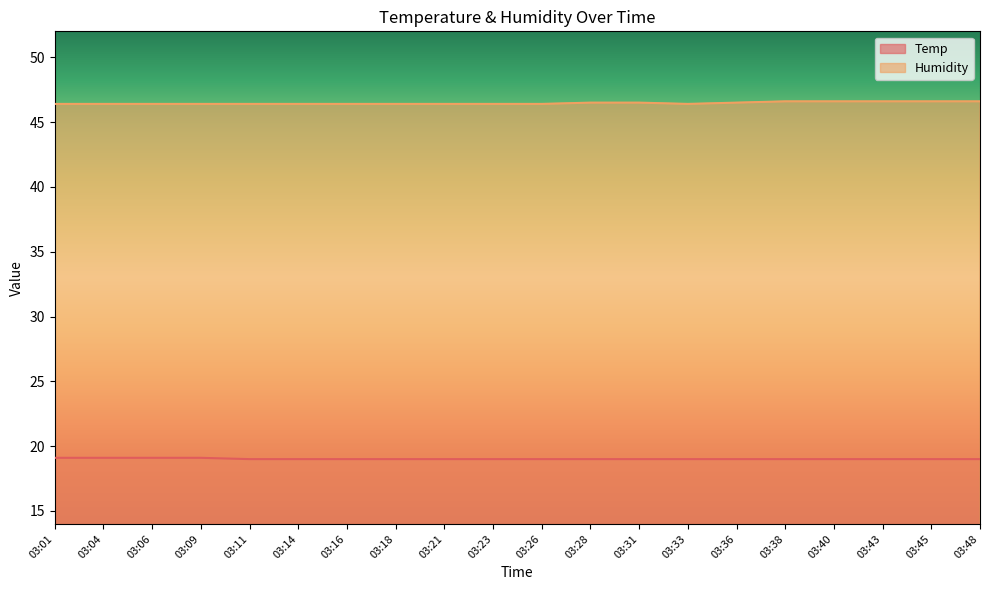

What is the total value across all series at 03:38?

65.6